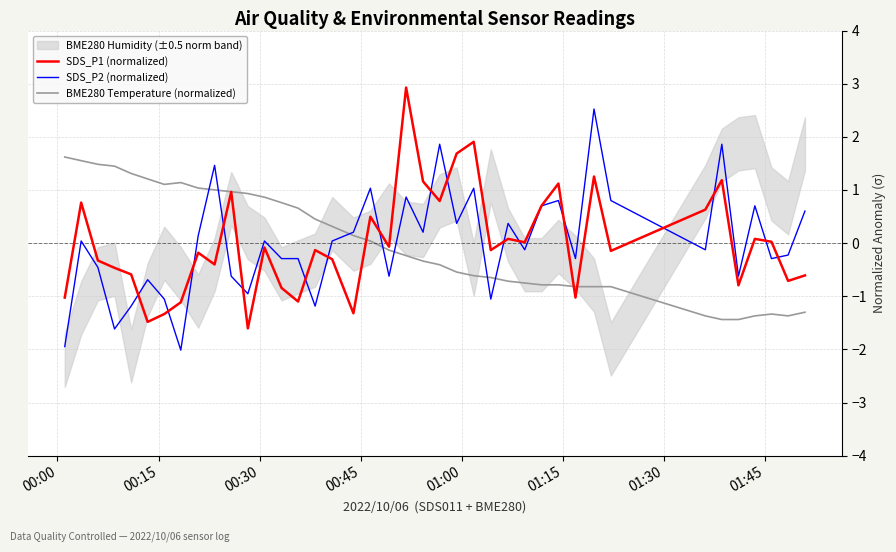

What is the lowest value of the BME280 Temperature (normalized) series?

-1.4